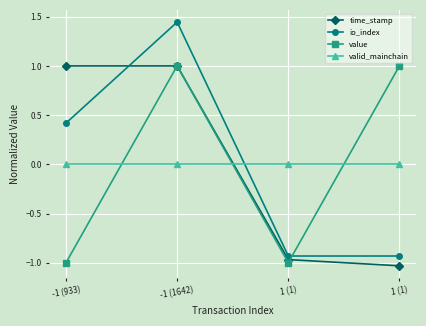

What are all the series names shown in the legend?

time_stamp, io_index, value, valid_mainchain